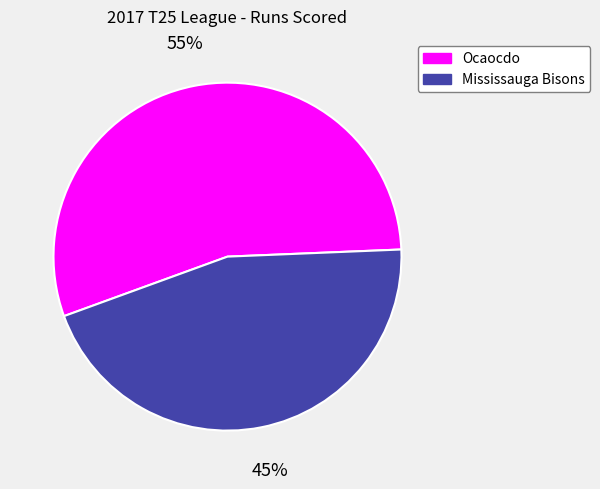

Rank the categories by value from highest to lowest.

Ocaocdo, Mississauga Bisons